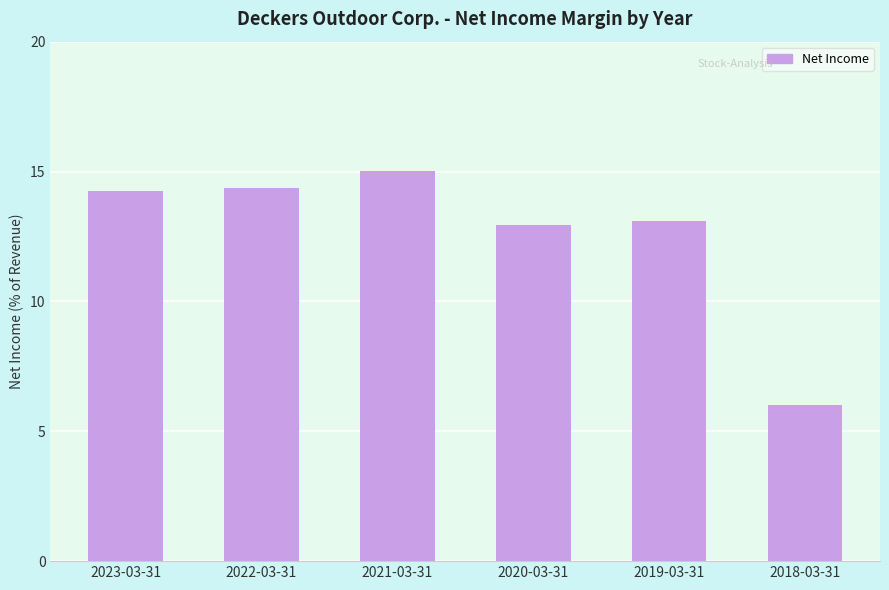

Are the bars horizontal?

No